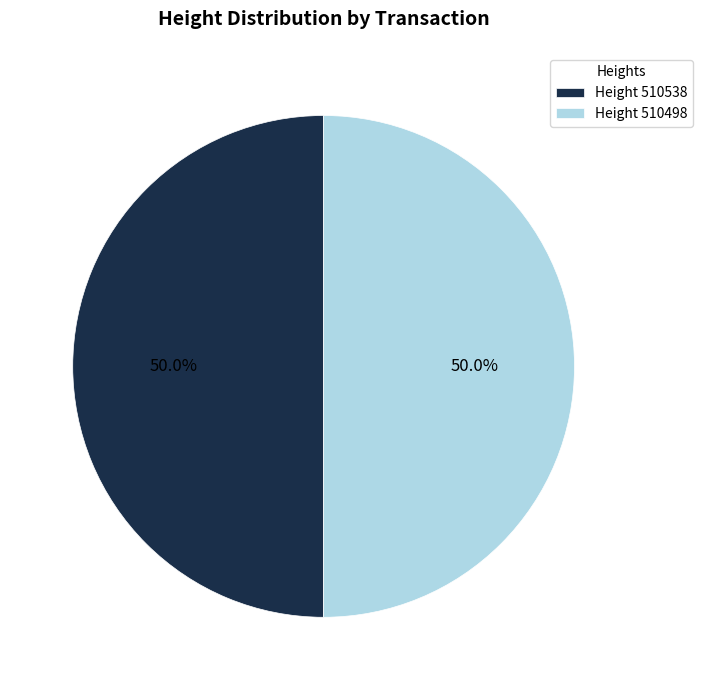

Approximately how many times larger is the value at Height 510498 compared to Height 510538?

1.0